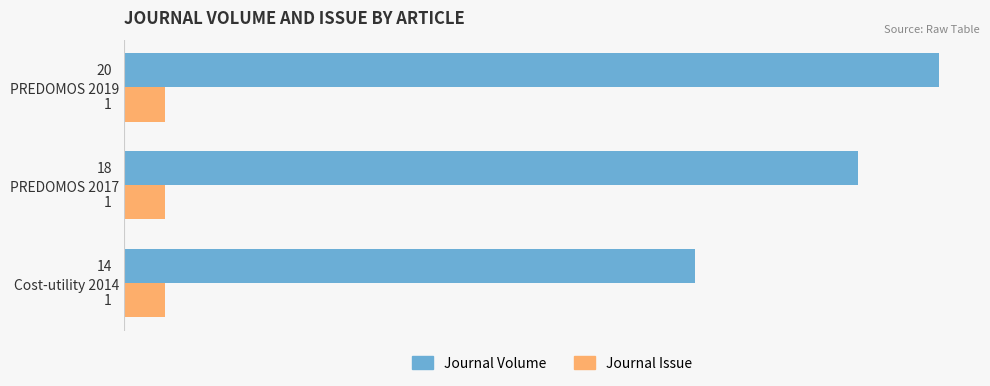

Count the Journal Volume values in the range 14 to 20.

3